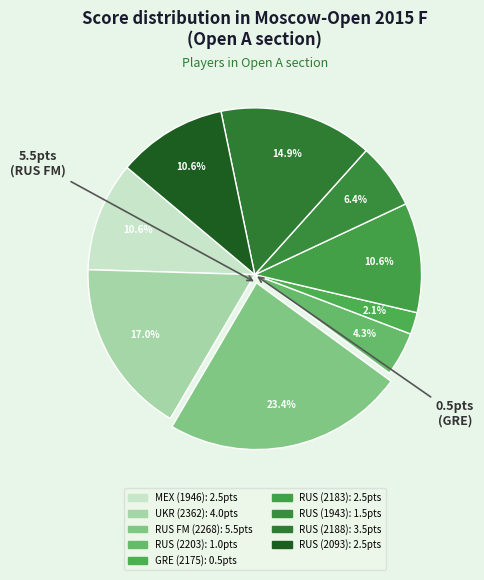

How many slices are in this pie chart?

9